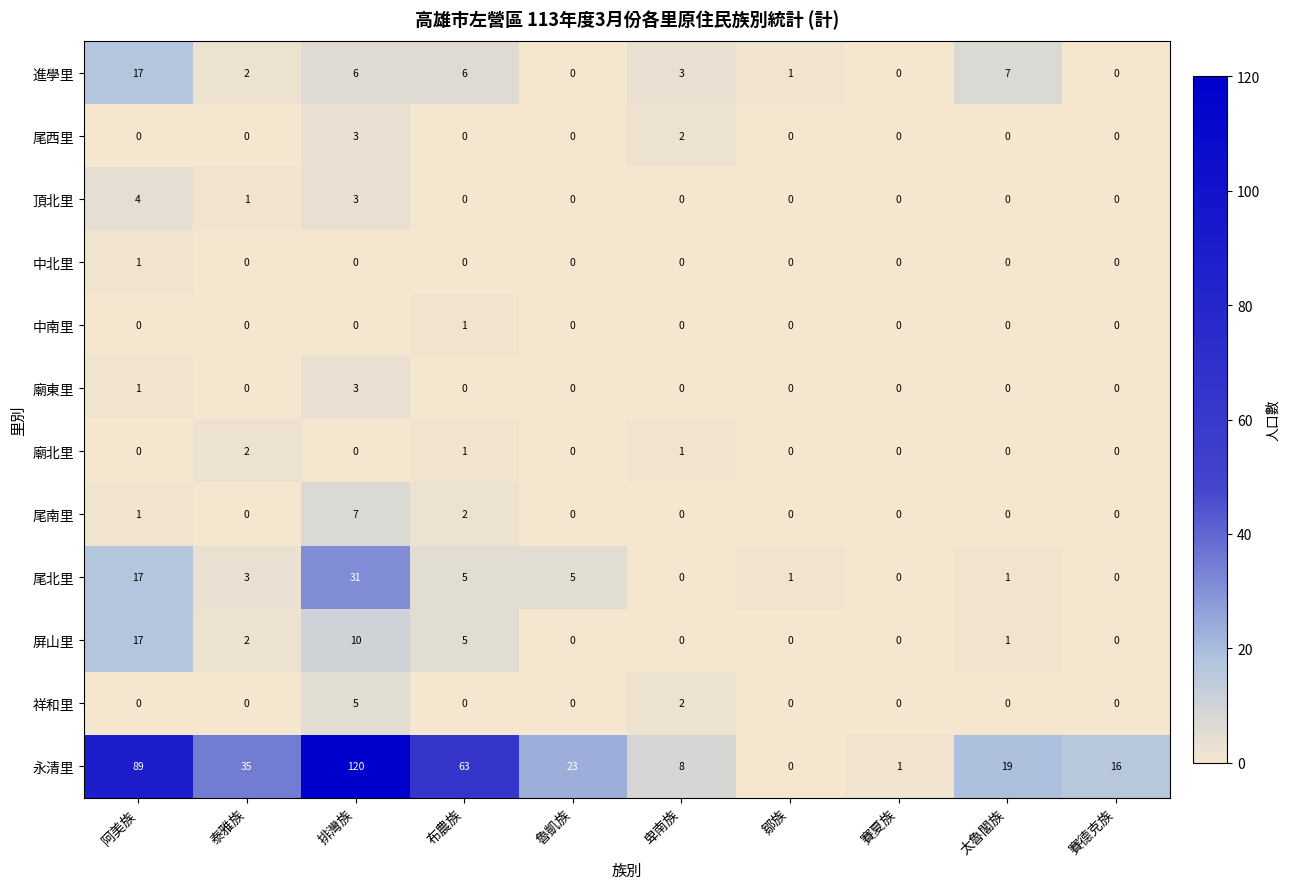

What is the maximum value shown in the chart?

120